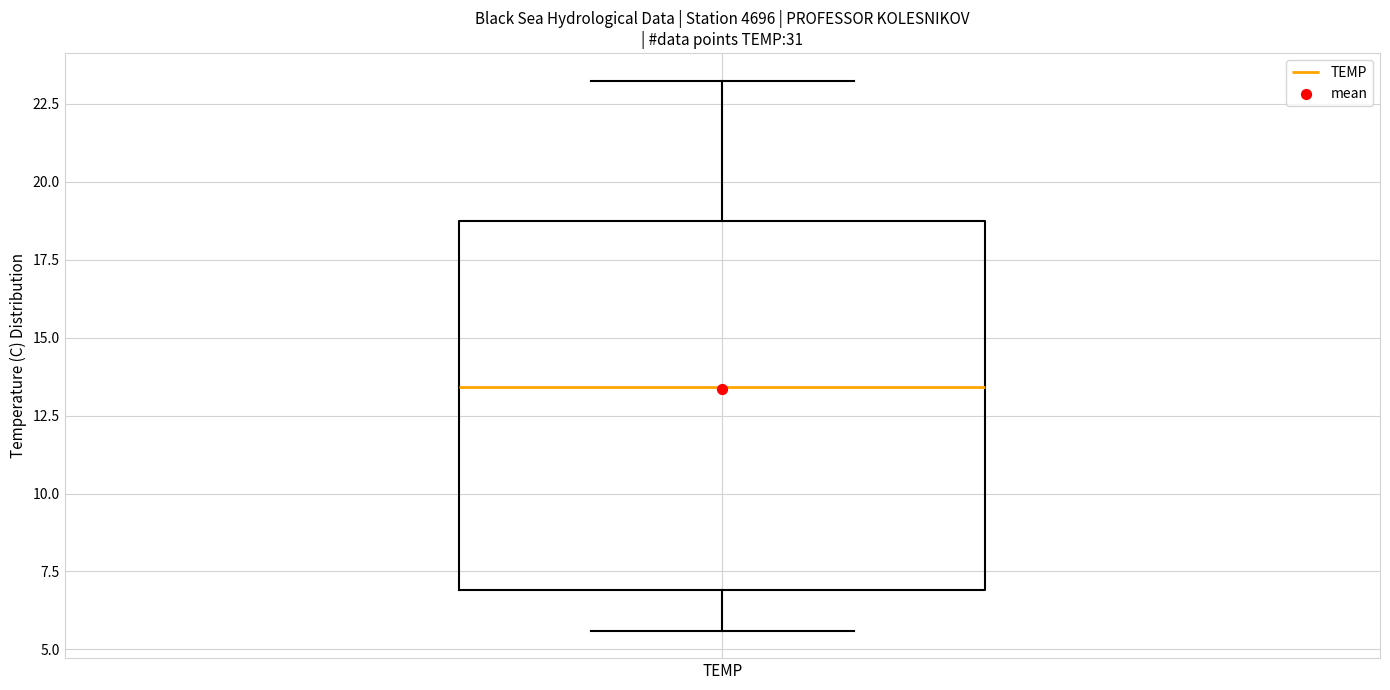

Transcribe this box plot: give where the median line is, the range the box spans, and where the two whiskers end, as read against the y-axis. The values are not printed on the chart, so give them approximately, as read against the axis.

median 13.5, box 7.0 to 18.5, whiskers 5.5 to 23.0